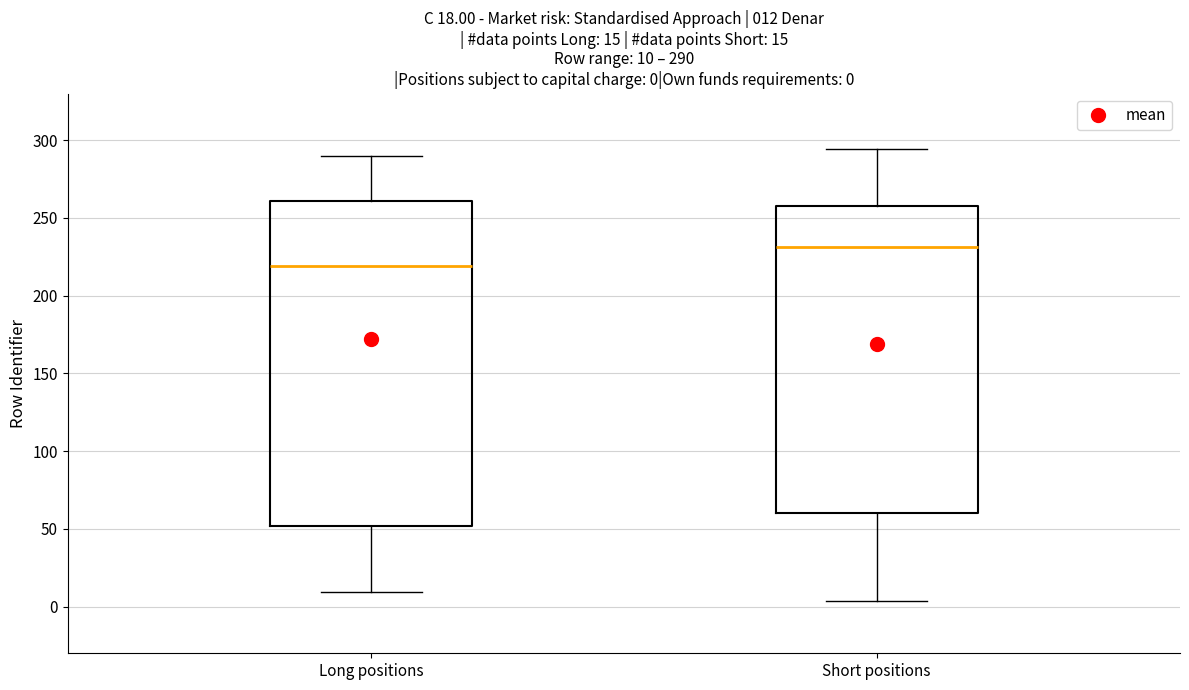

Which box's median line is the lowest?

Long positions